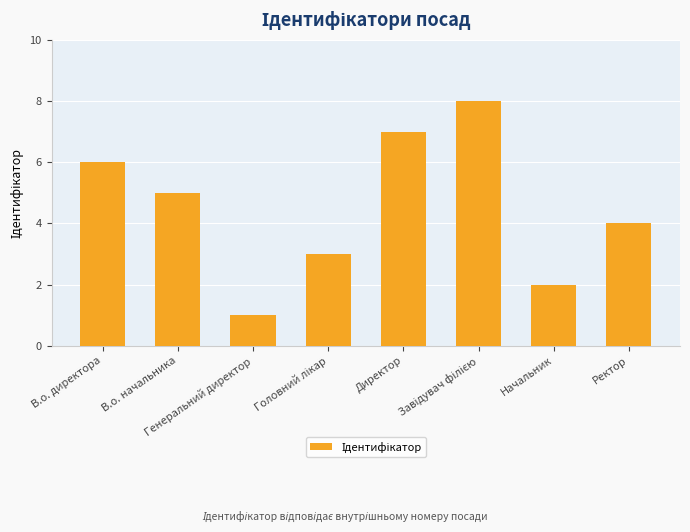

Reading left to right, what are all the values shown in this chart?

6	5	1	3	7	8	2	4